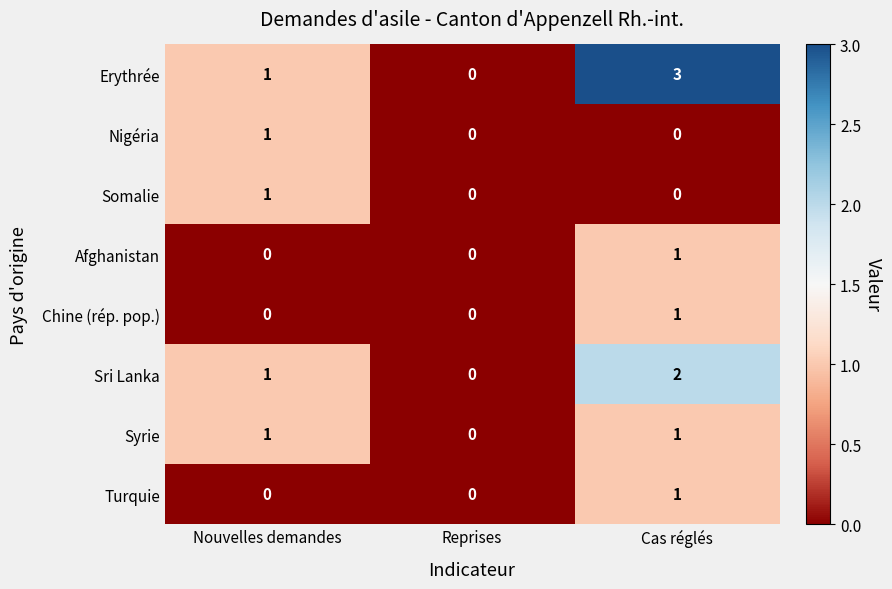

The value of Turquie at Cas réglés is 1. True or false?

True